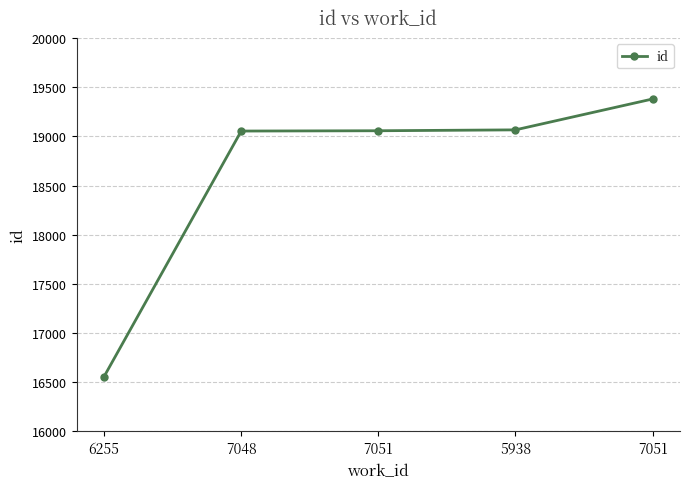

How many series are shown in this chart?

1